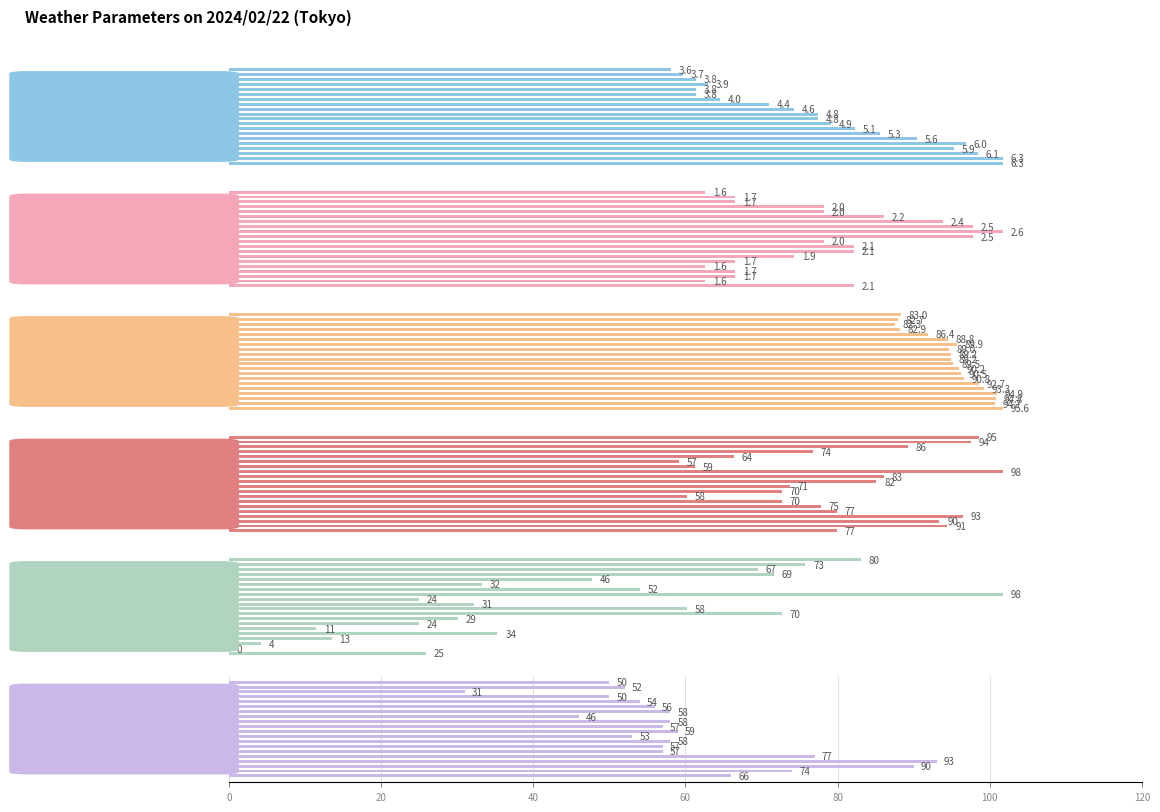

The value of TMP at 13 is 6.9. True or false?

False